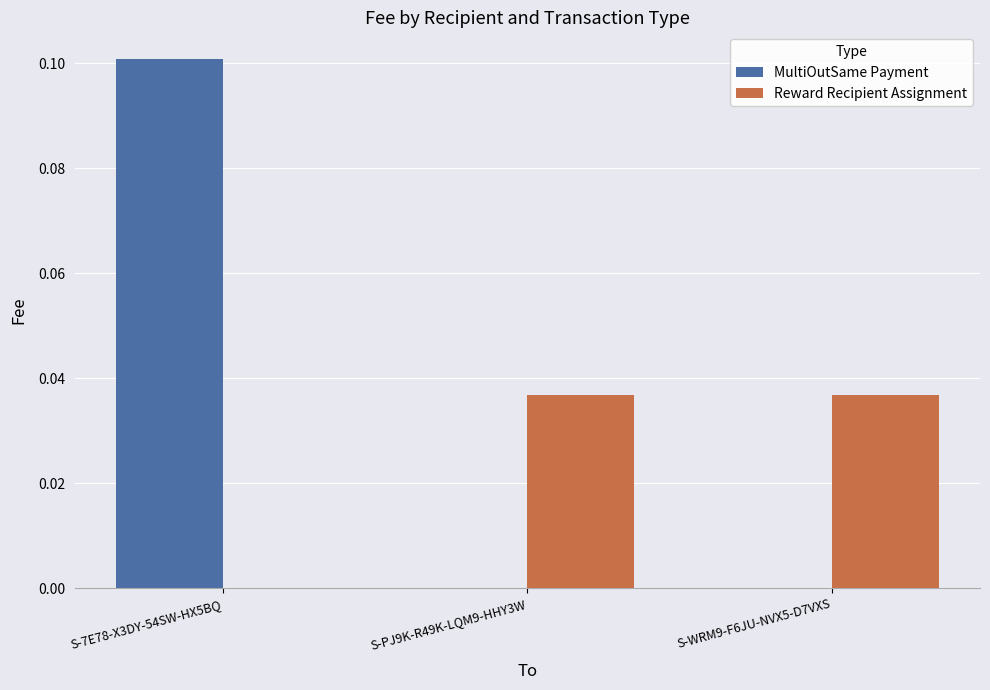

Which series has the widest spread of values?

MultiOutSame Payment